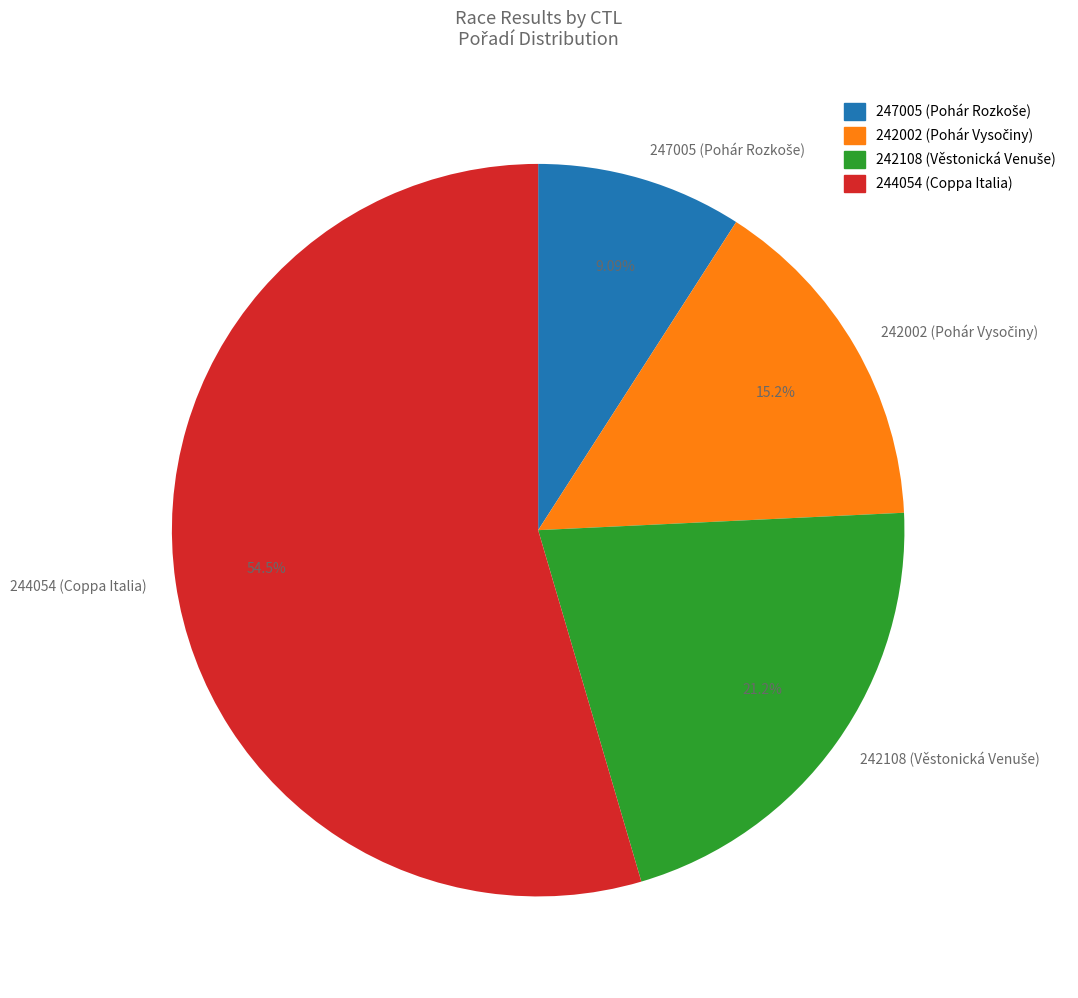

To the nearest percent, what is the average slice percentage?

25%